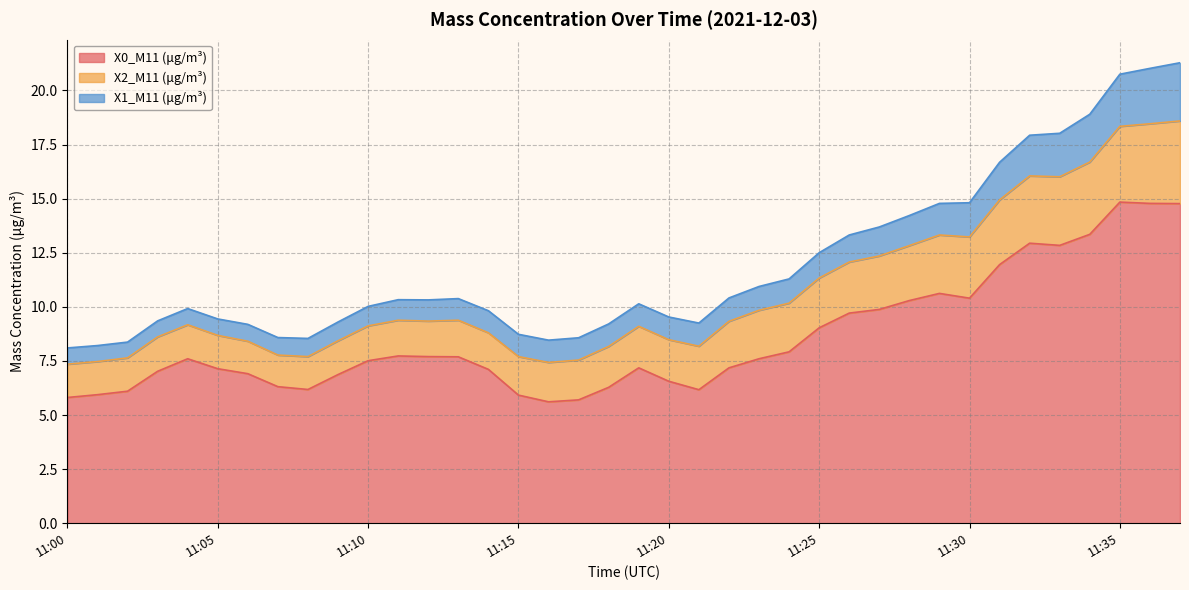

At 11:33, list the series in order from smallest to largest.

X1_M11 (μg/m³), X2_M11 (μg/m³), X0_M11 (μg/m³)